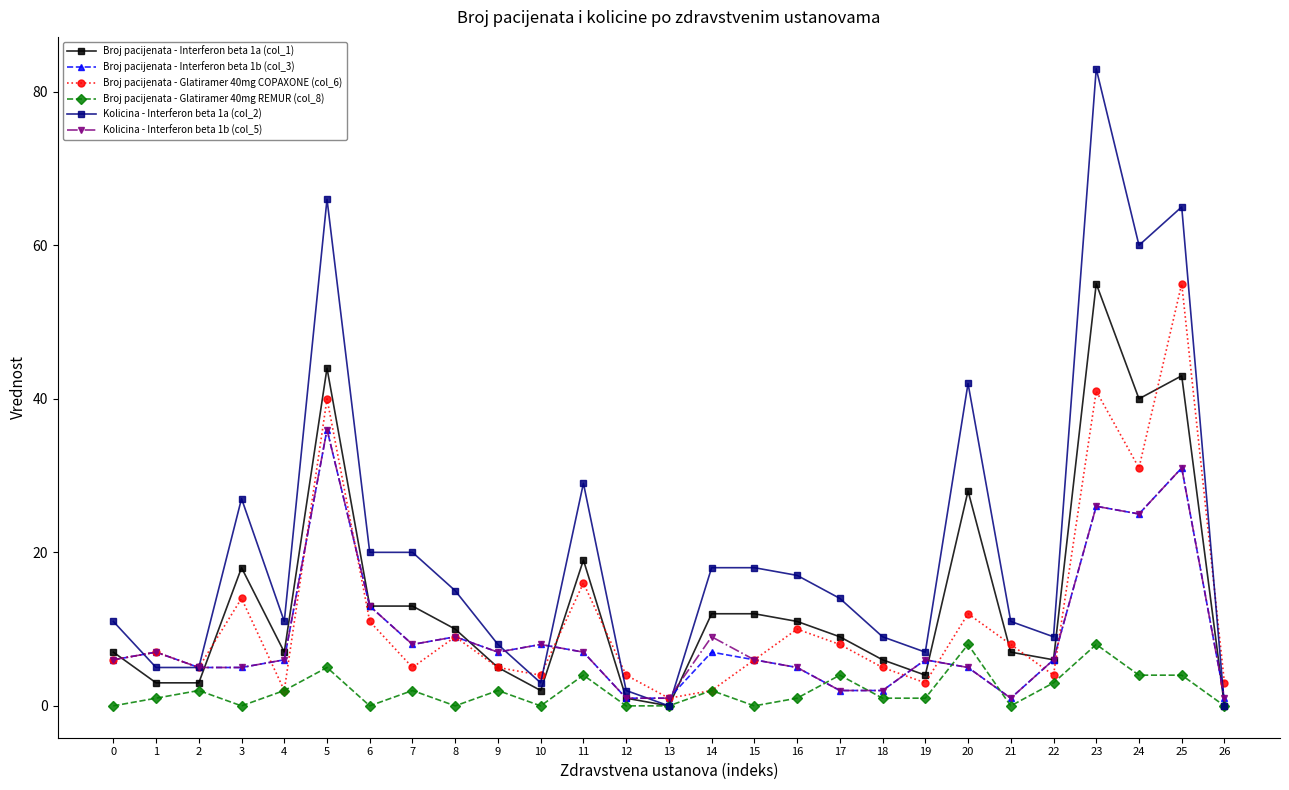

Which series has the largest total across all categories?

Kolicina - Interferon beta 1a (col_2)